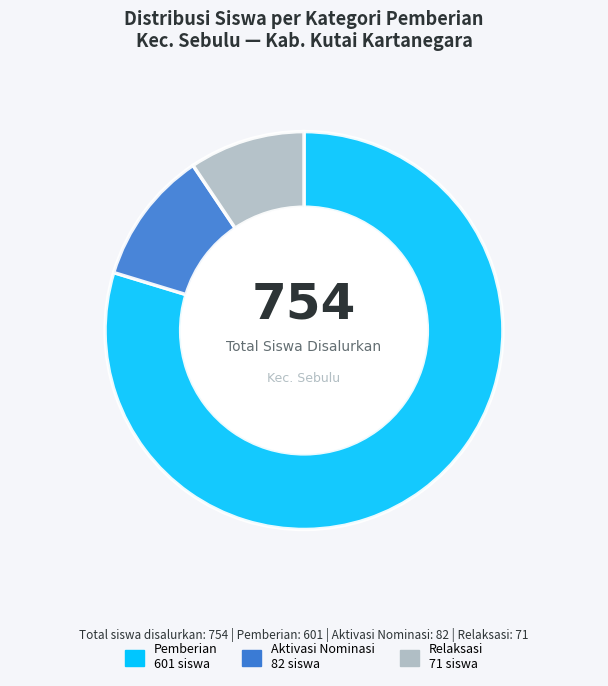

Is there a majority slice in this chart?

Yes